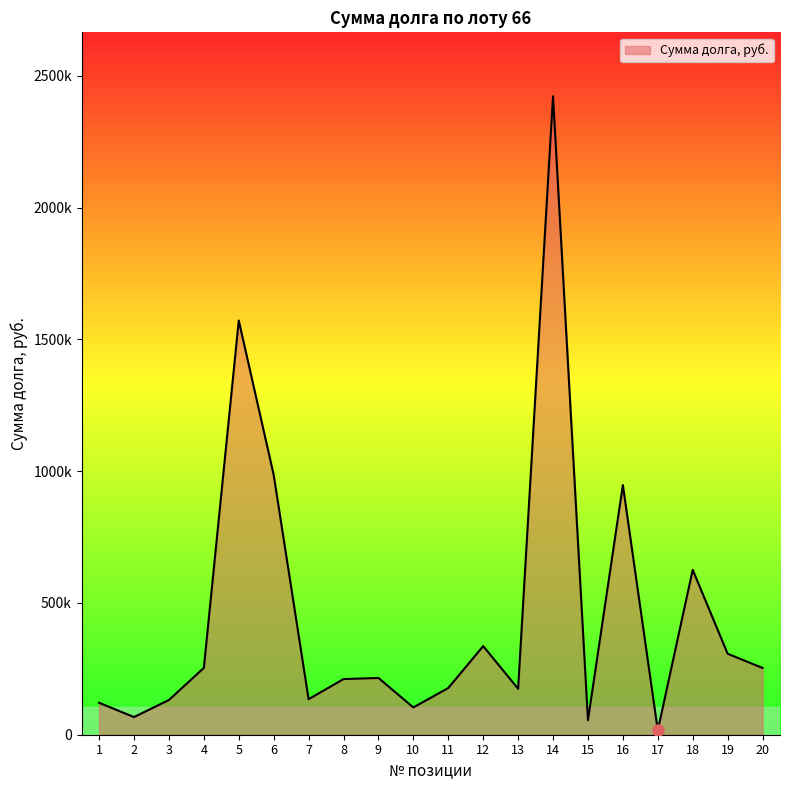

What is the value of the 5th point from the left?

1571269.8